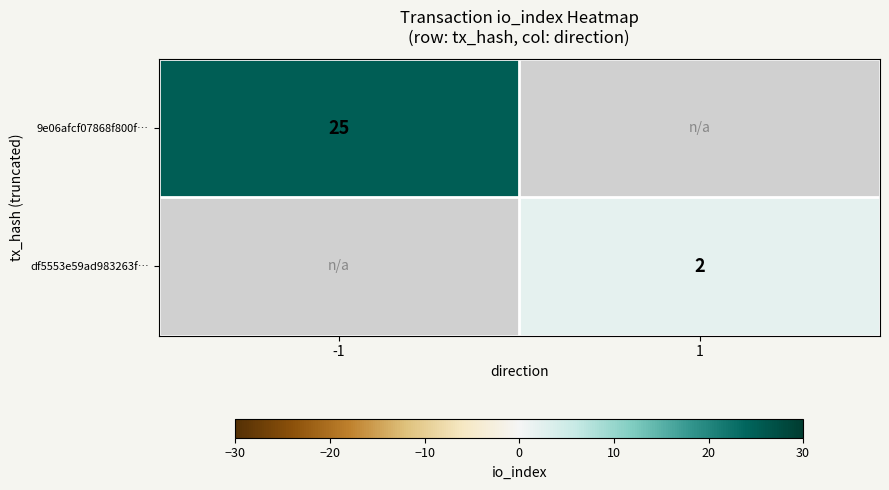

Is it true that 9e06afcf07868f800f… equals 25 at -1?

True